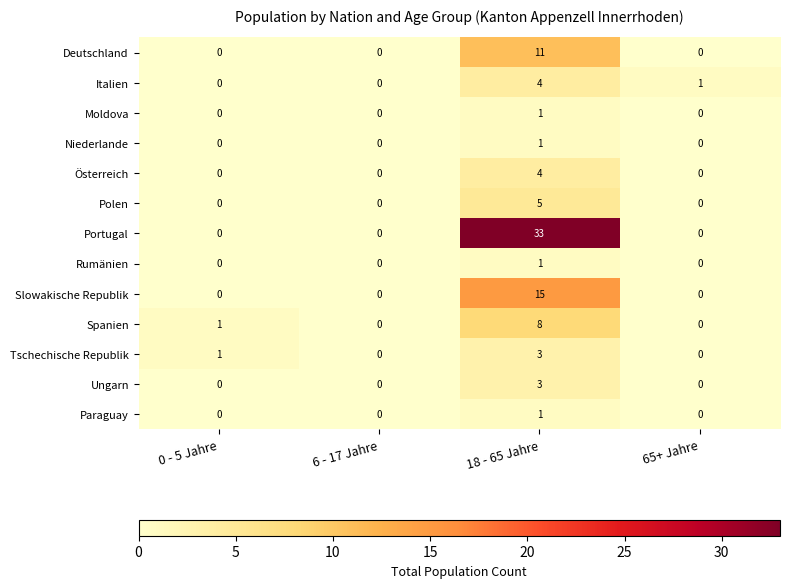

What is the highest value of the Polen series?

5